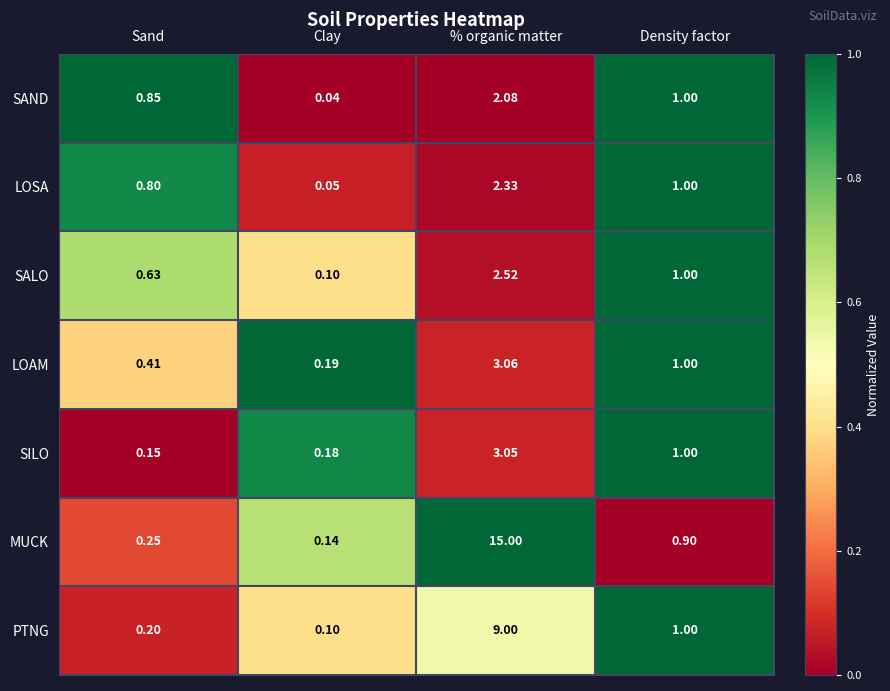

At which label is SILO closest to 1?

Density factor